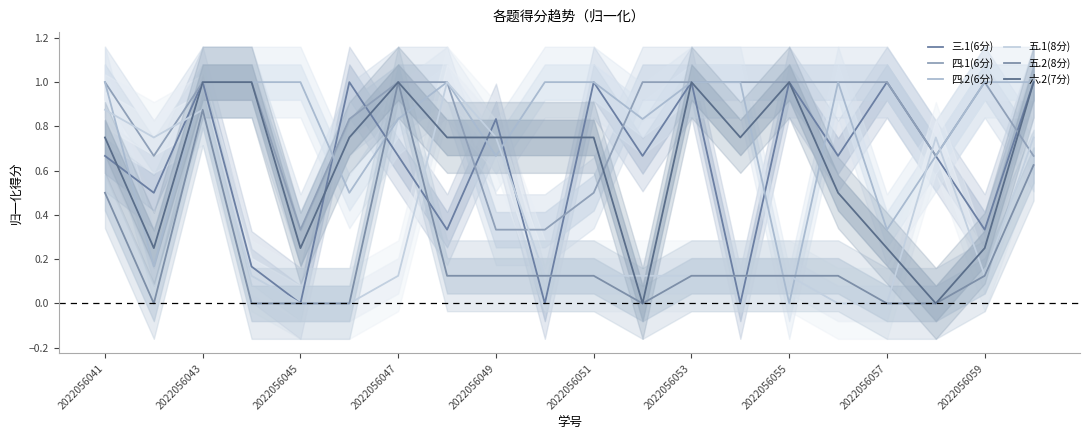

What is the maximum value shown in the chart?

1.0